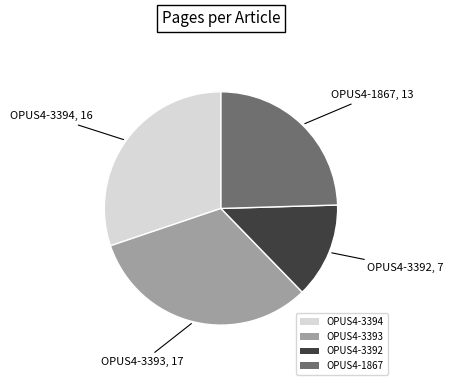

The OPUS4-3392 slice represents 2% of the pie. True or false?

False